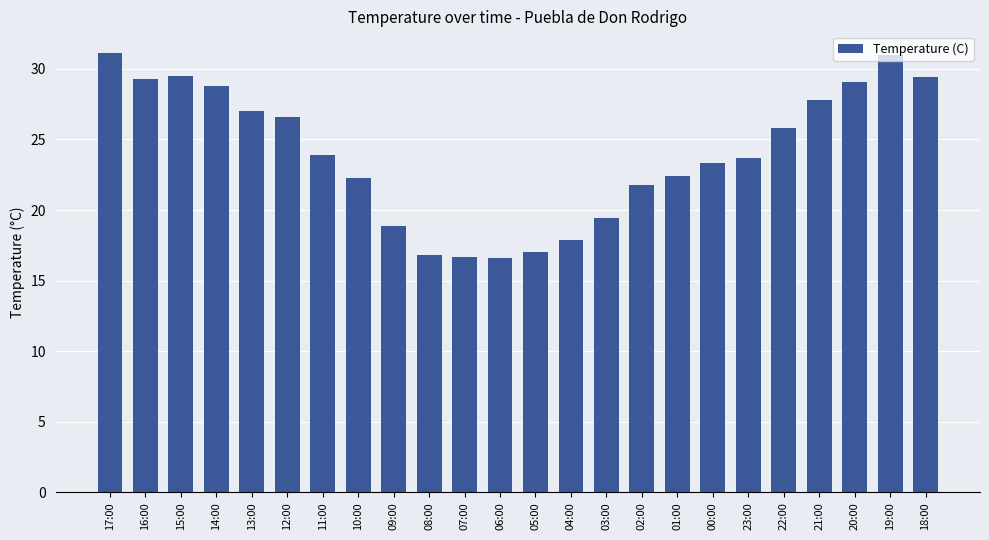

Approximately how many times larger is the value at 17:00 compared to 06:00?

1.9